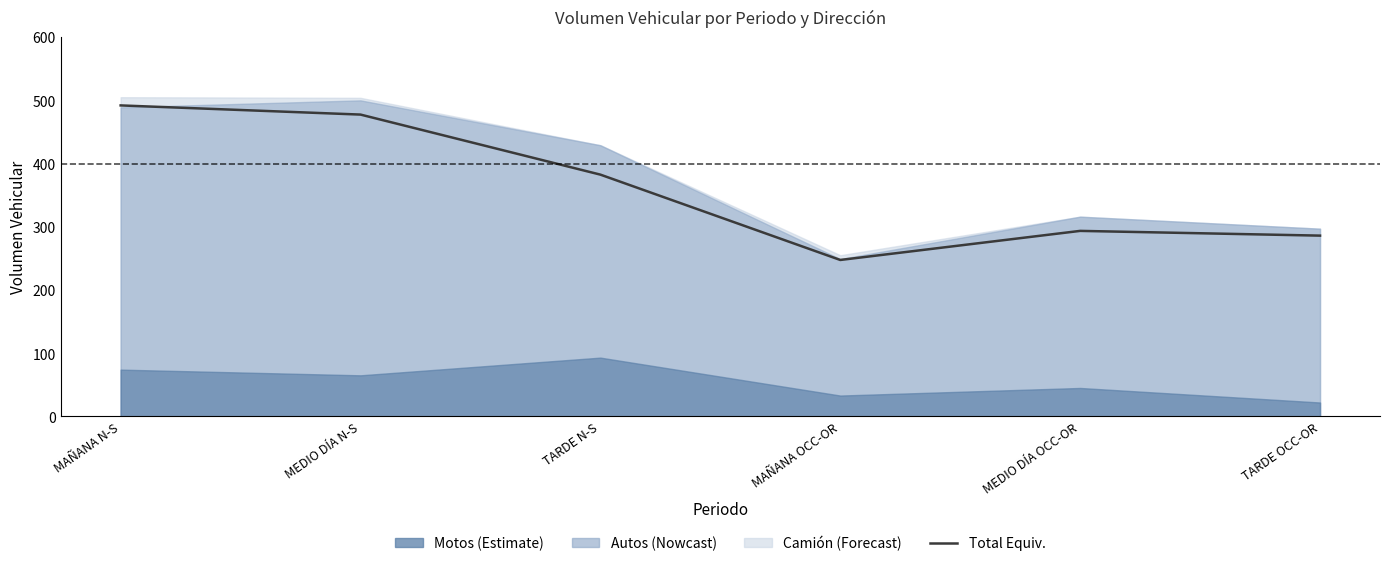

How many lines are shown in the chart?

1